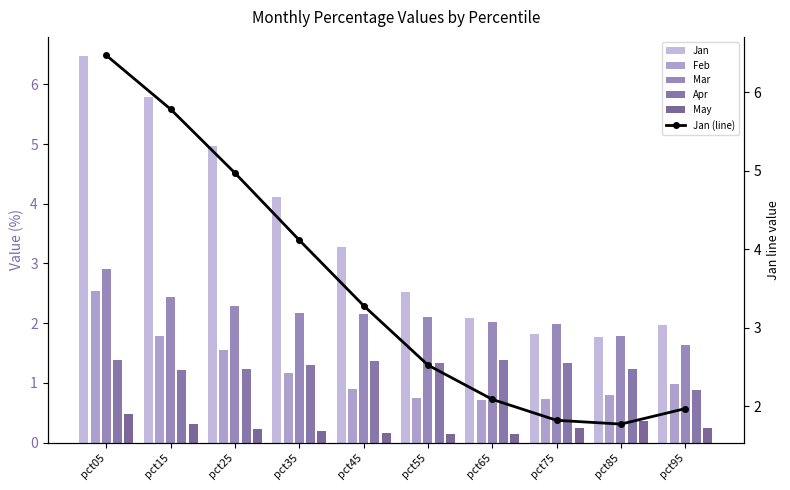

Reading left to right, transcribe all the data shown in this chart.

Jan: pct05=6.5	pct15=5.8	pct25=5.0	pct35=4.1	pct45=3.3	pct55=2.5	pct65=2.1	pct75=1.8	pct85=1.8	pct95=2.0
Feb: pct05=2.5	pct15=1.8	pct25=1.5	pct35=1.2	pct45=0.9	pct55=0.8	pct65=0.7	pct75=0.7	pct85=0.8	pct95=1.0
Mar: pct05=2.9	pct15=2.4	pct25=2.3	pct35=2.2	pct45=2.2	pct55=2.1	pct65=2.0	pct75=2.0	pct85=1.8	pct95=1.6
Apr: pct05=1.4	pct15=1.2	pct25=1.2	pct35=1.3	pct45=1.4	pct55=1.3	pct65=1.4	pct75=1.3	pct85=1.2	pct95=0.9
May: pct05=0.5	pct15=0.3	pct25=0.2	pct35=0.2	pct45=0.2	pct55=0.1	pct65=0.1	pct75=0.2	pct85=0.4	pct95=0.2
Jan (line): pct05=6.5	pct15=5.8	pct25=5.0	pct35=4.1	pct45=3.3	pct55=2.5	pct65=2.1	pct75=1.8	pct85=1.8	pct95=2.0